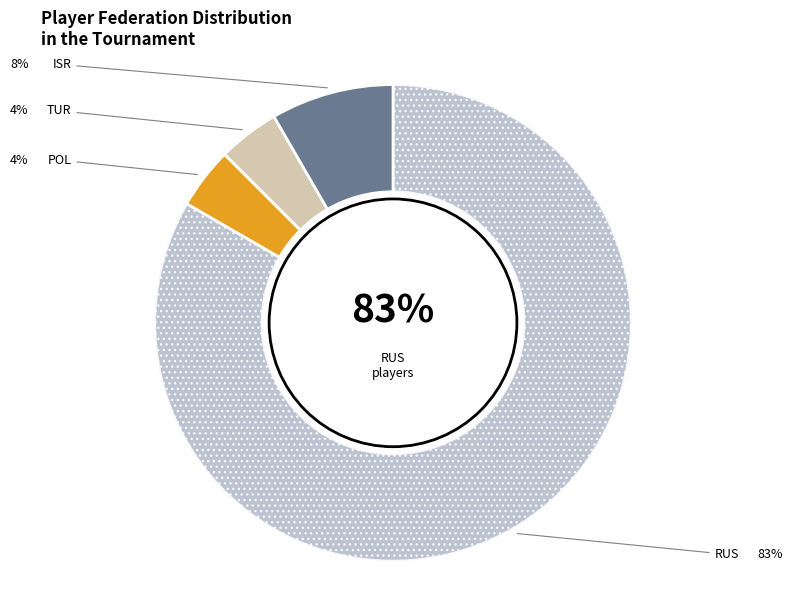

Does any single category account for the majority?

Yes